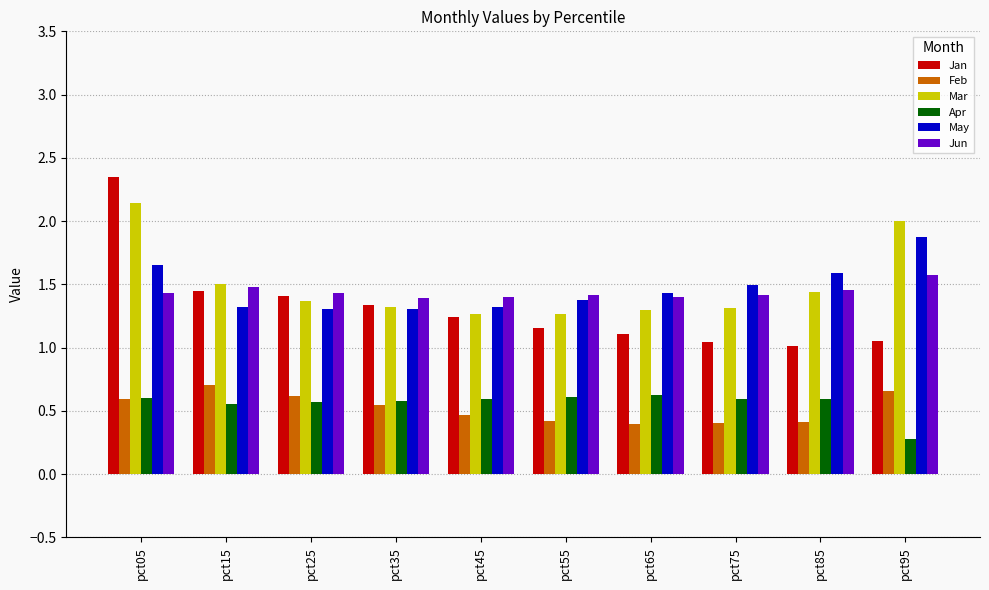

Is the value of Apr at pct15 greater than the value of May at pct35?

No